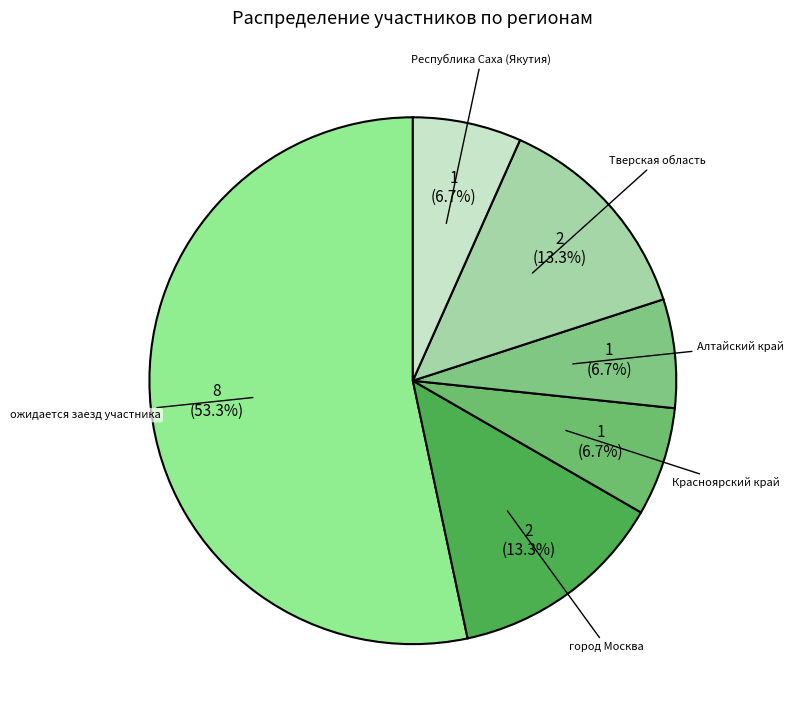

What is the total percentage of ожидается заезд участника and Алтайский край?

60.0%